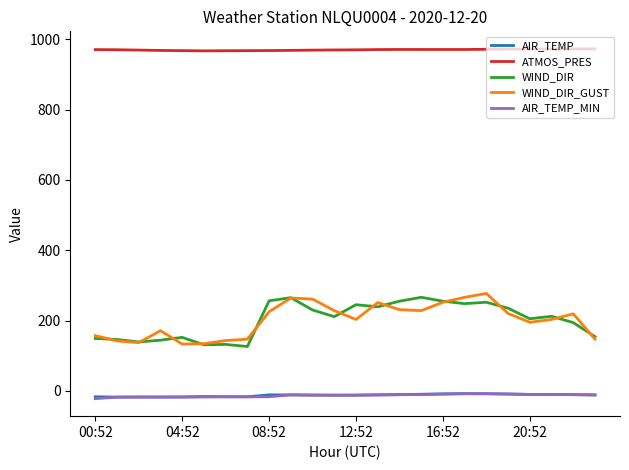

At how many categories does at least one series exceed 224?

24